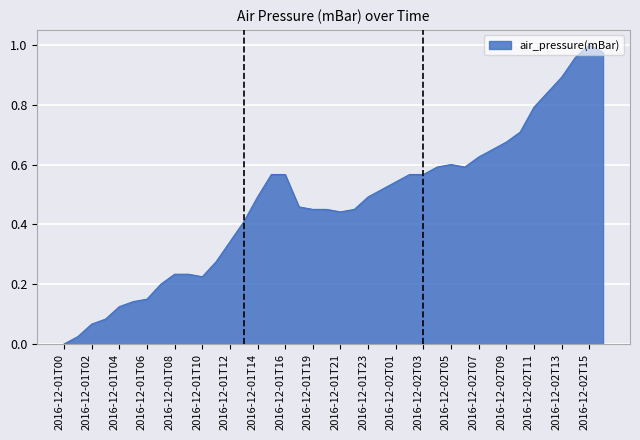

How many lines are shown in the chart?

1